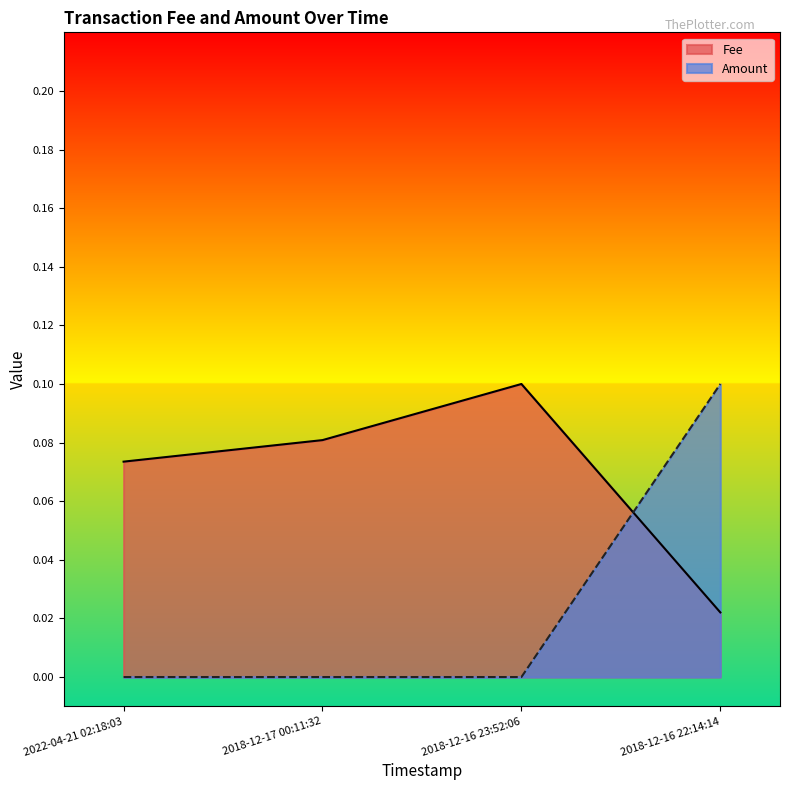

What is the spread (max minus min) of values at 2022-04-21 02:18:03?

0.1